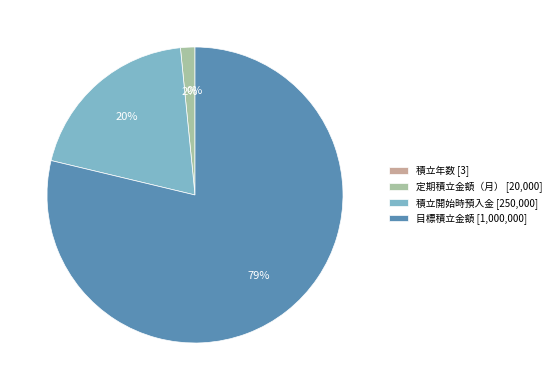

Is the sum of 積立開始時預入金 [250,000] and 目標積立金額 [1,000,000] greater than half?

Yes